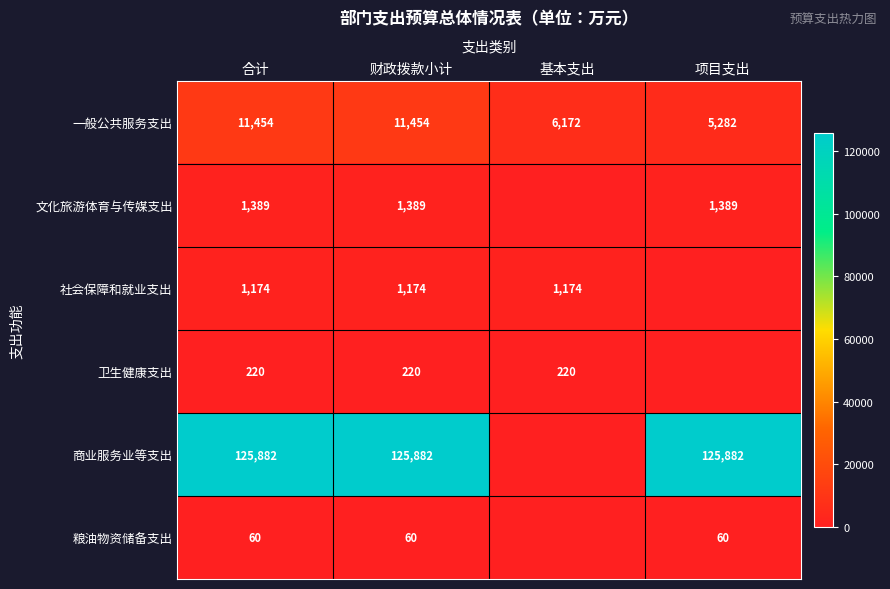

What is the spread (max minus min) of values at 合计?

125822